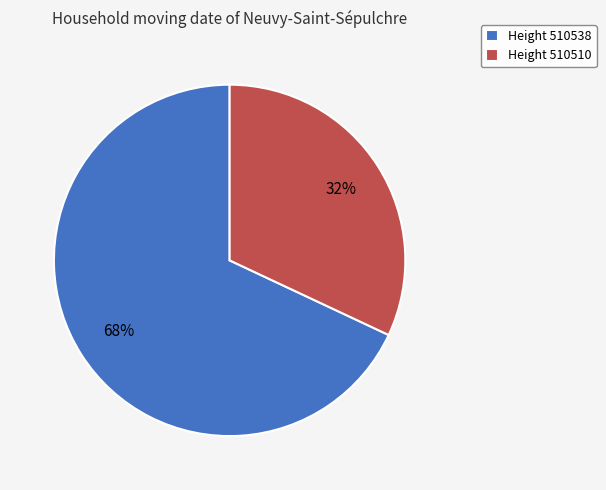

Combined, do Height 510538 and Height 510510 account for over 50%?

Yes